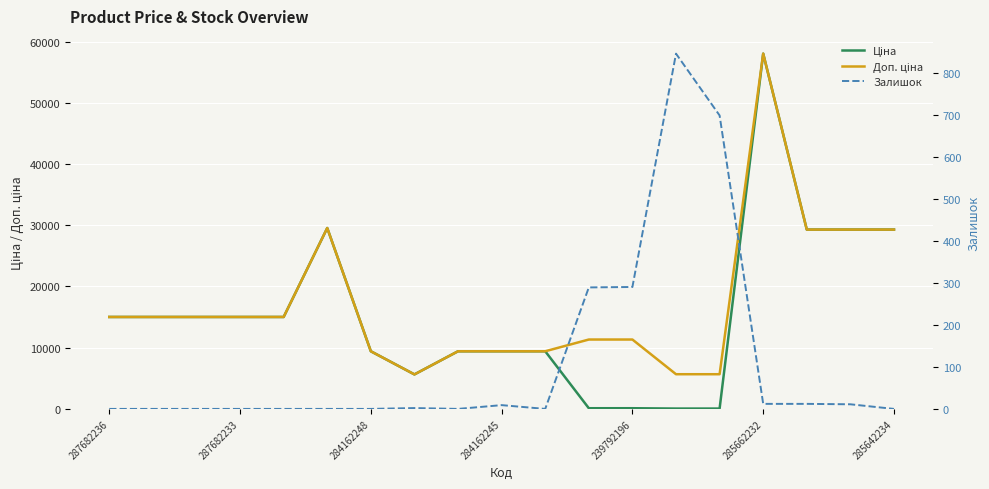

What is the maximum value for Доп. ціна?

58037.0